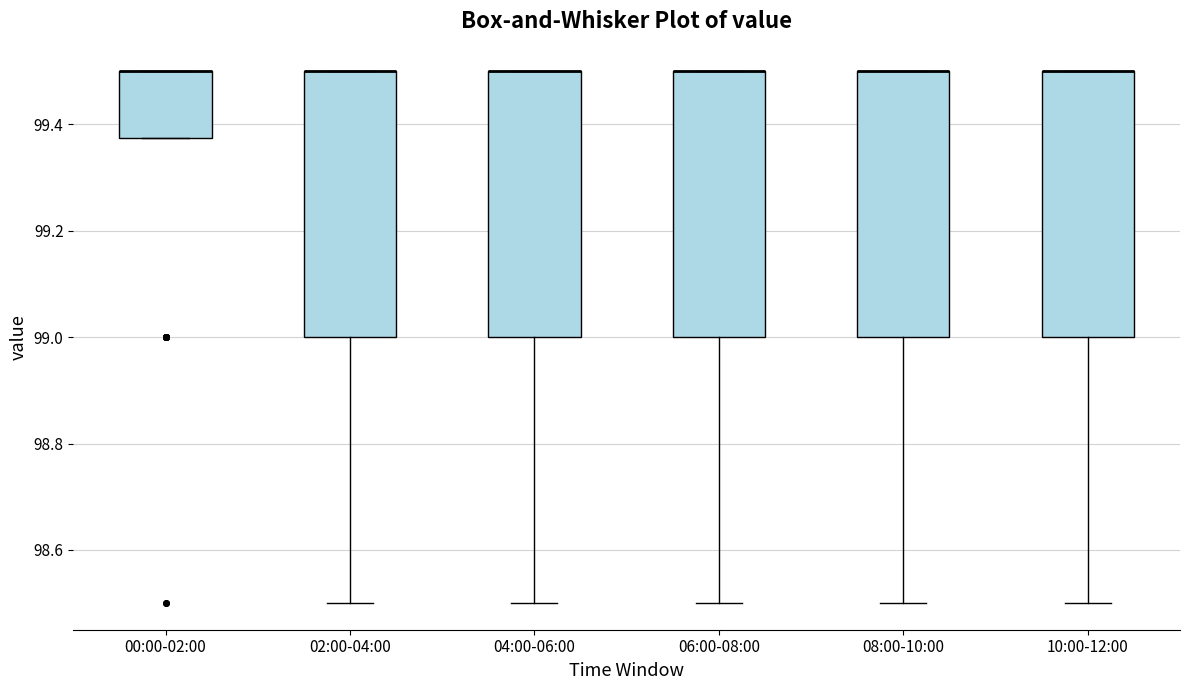

Where does the lower whisker of the box for 02:00-04:00 end on the y-axis? The values are not printed on the chart, so give them approximately, as read against the axis.

98.50